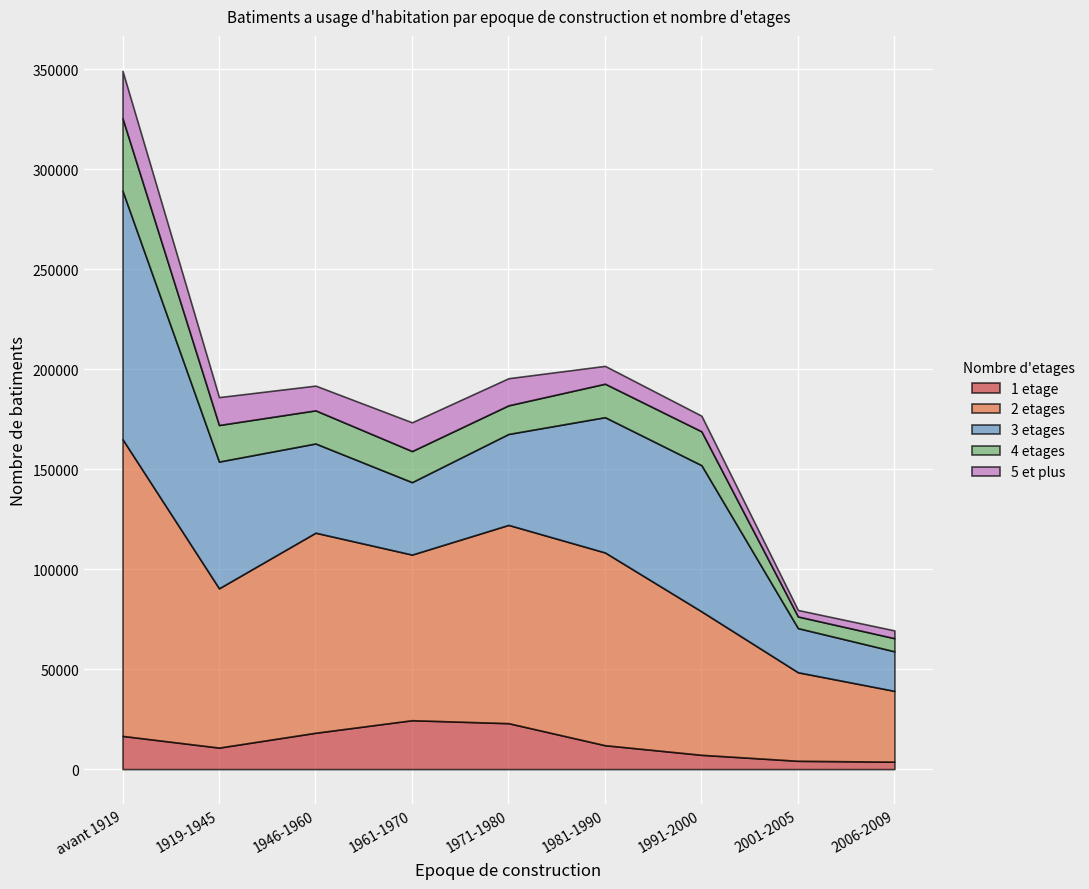

At which category does 4 etages reach its first local peak?

1991-2000